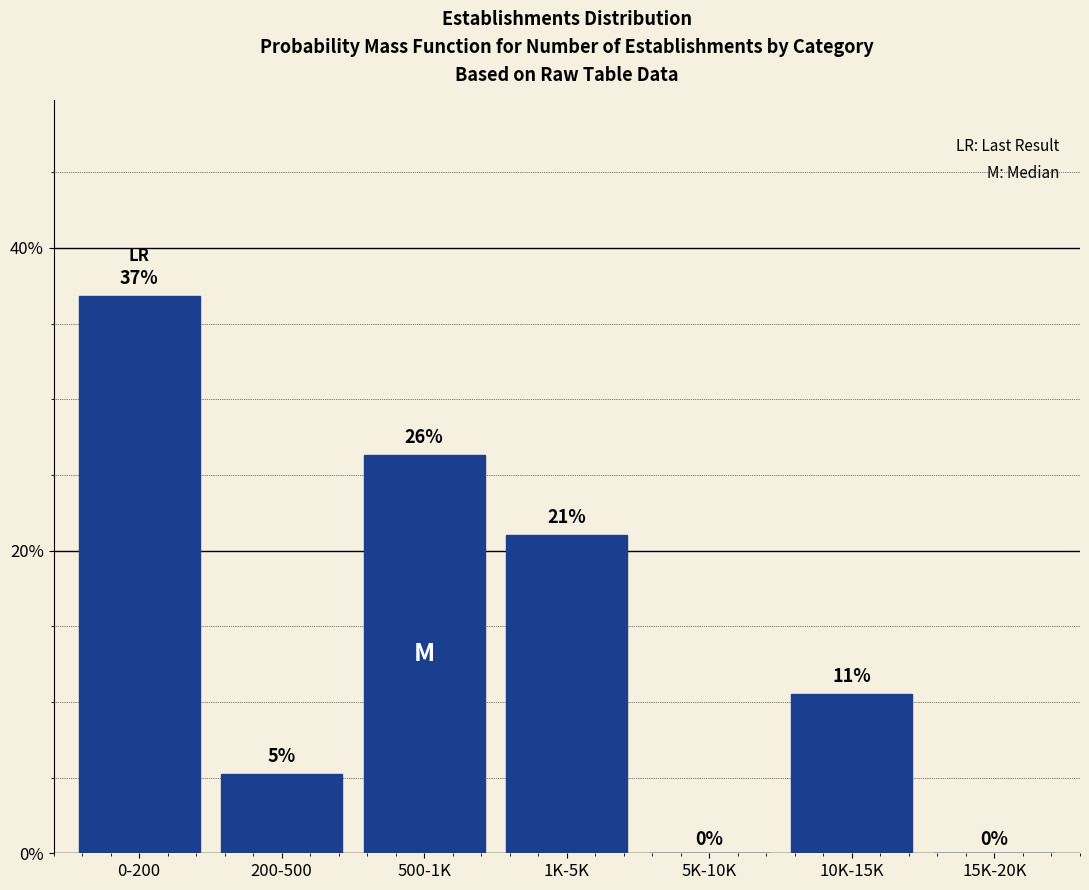

What is the sum of all values?

100.0